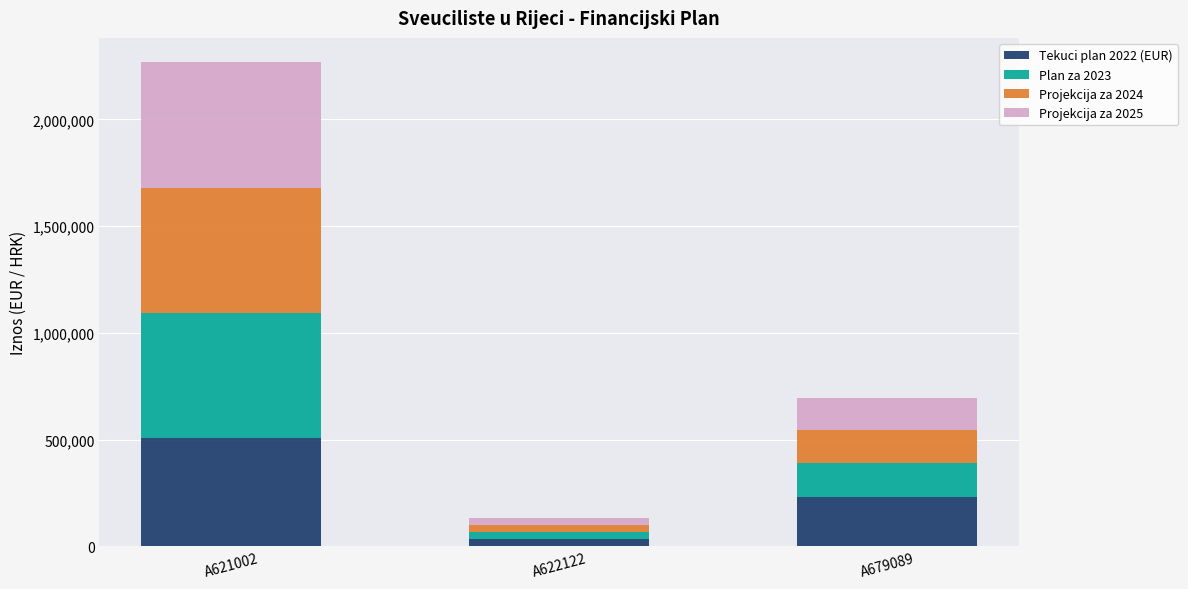

What is the difference between the maximum and minimum values in the Tekuci plan 2022 (EUR) series?

474920